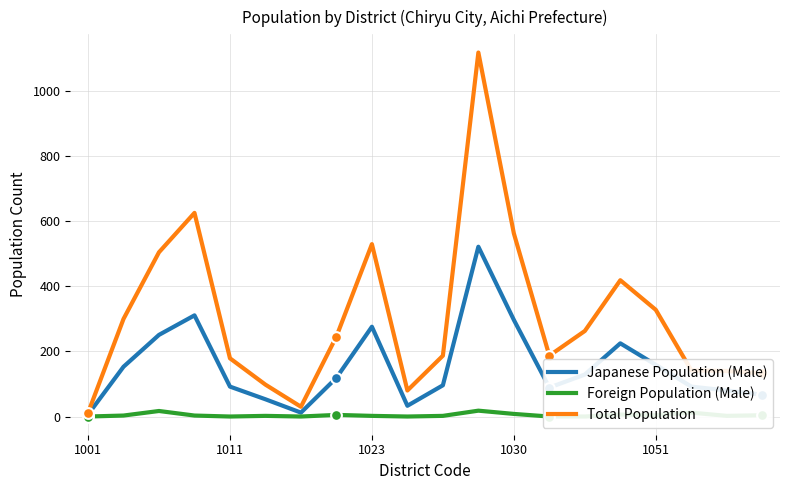

The Japanese Population (Male) series shows 158 at 1011. True or false?

False